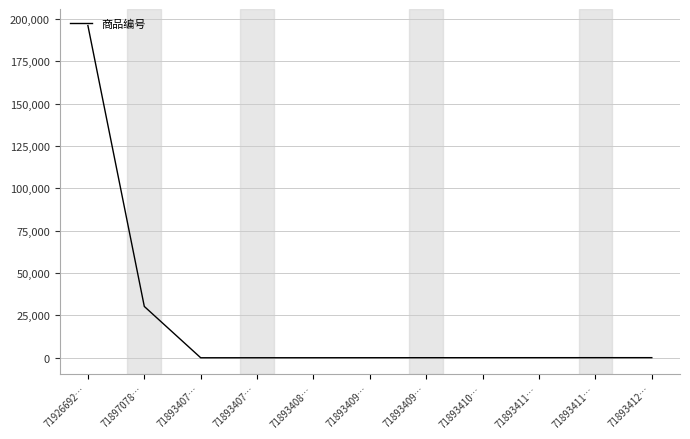

Is it true that the value at 71893408… is 19?

True